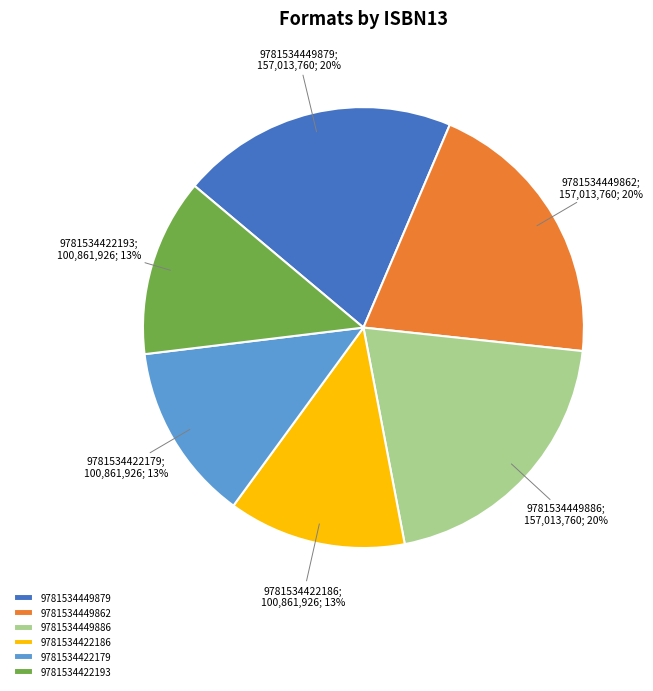

Count the number of slices in the pie.

6